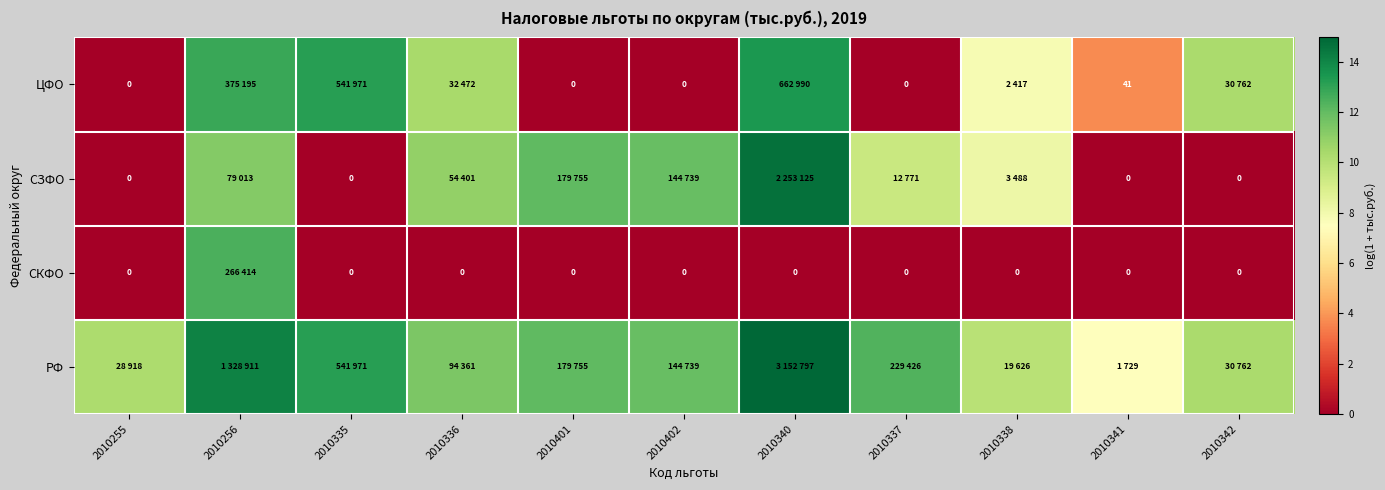

At which label does ЦФО first exceed 7?

2010256